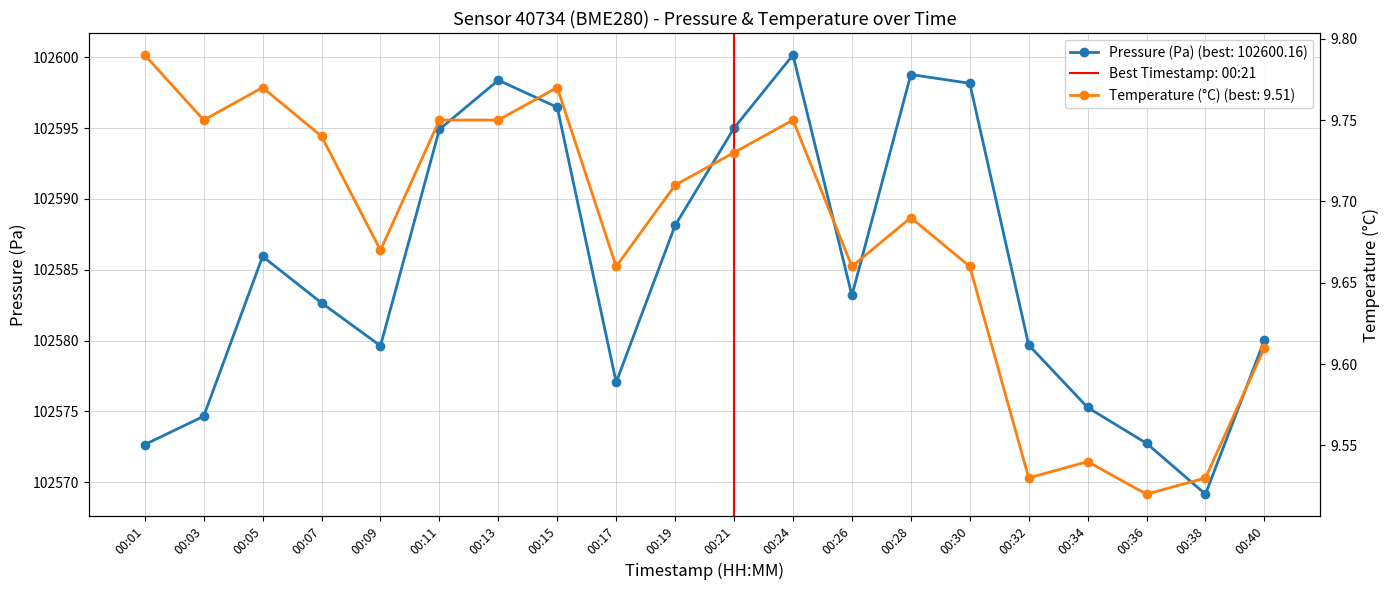

Is this an area chart (filled region under the line)?

No